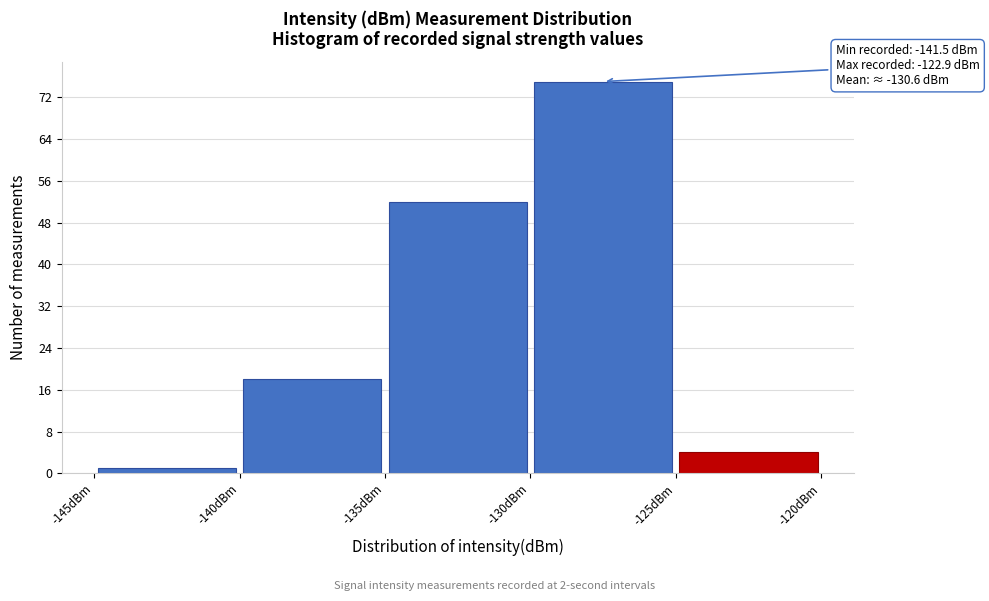

Which range on the x-axis has the tallest bar?

-130 to -125